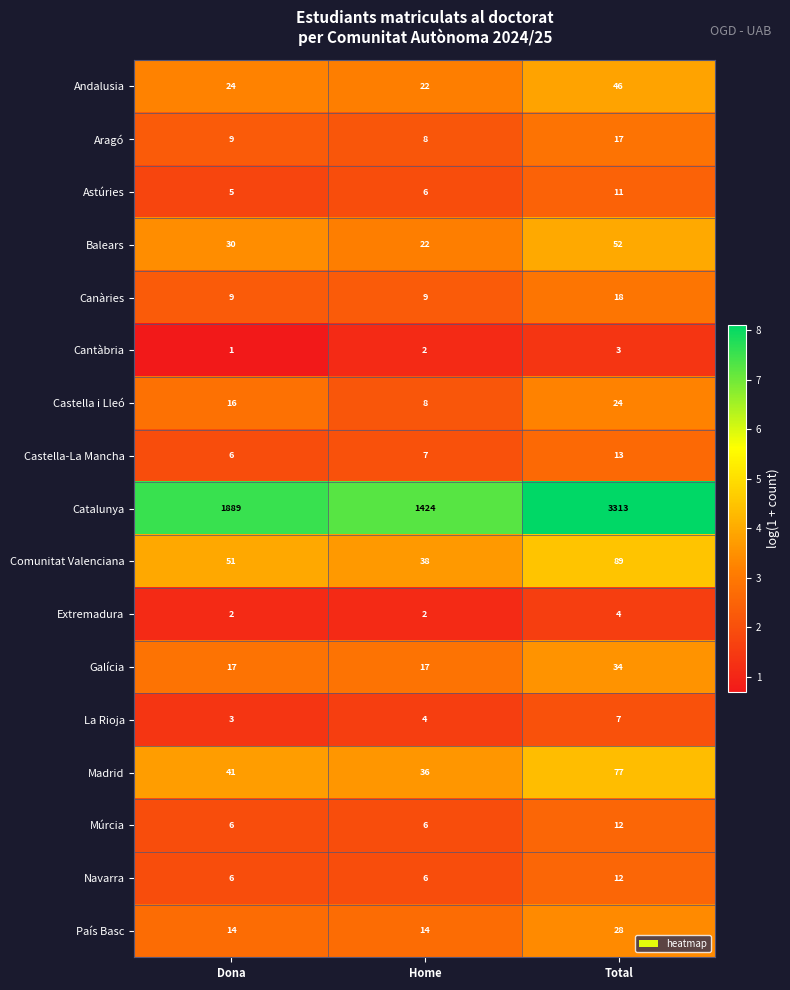

At which label does Catalunya reach its peak?

Total